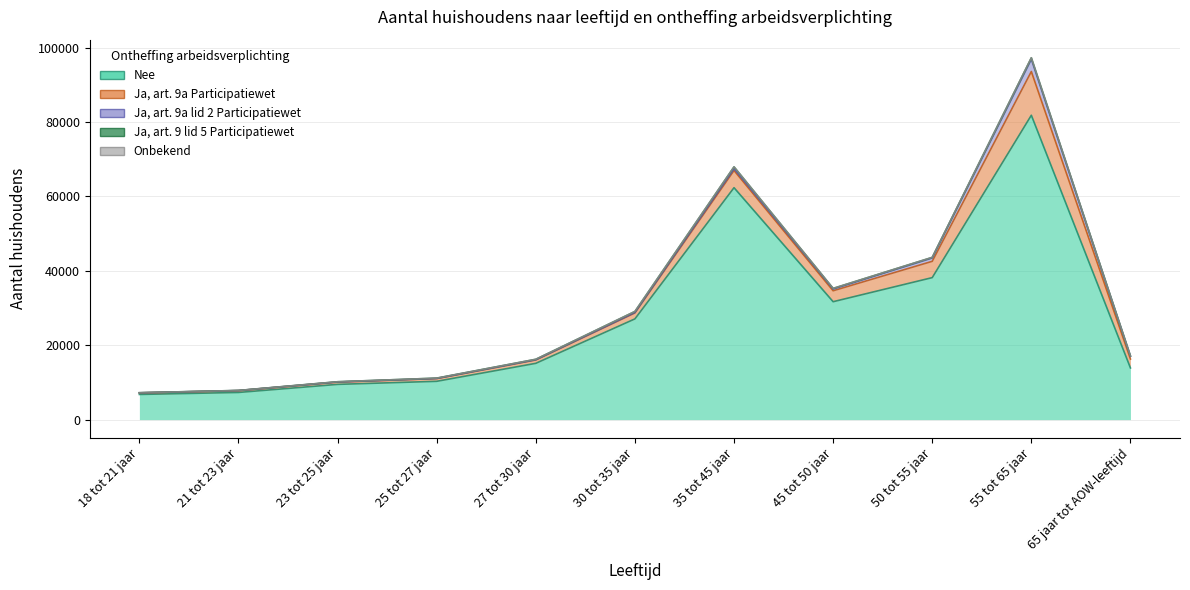

Which series has the largest range (max minus min)?

Nee